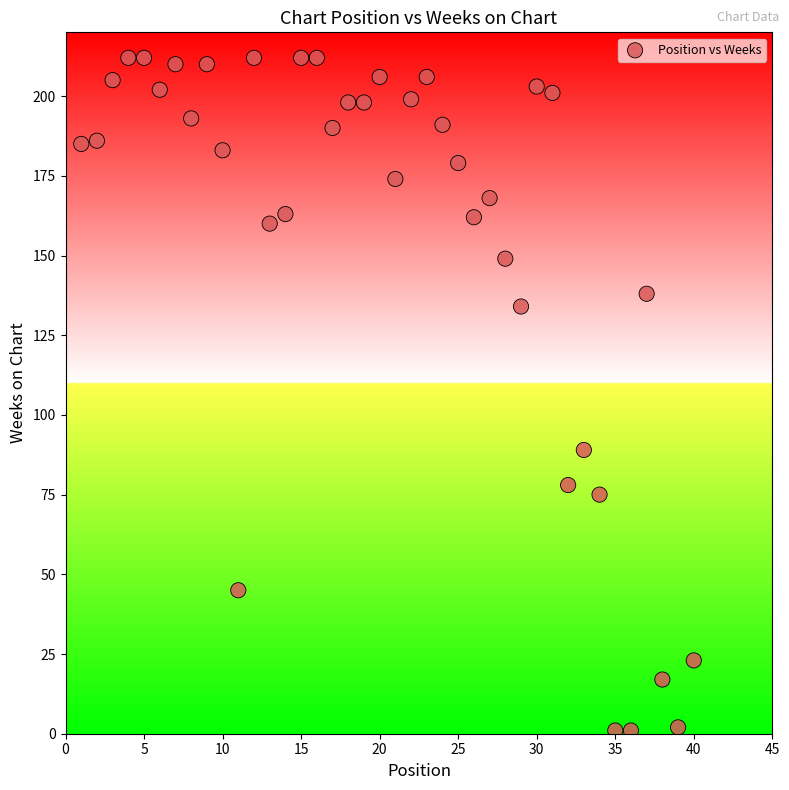

What Y value in the scatter plot is closest to 106?

89